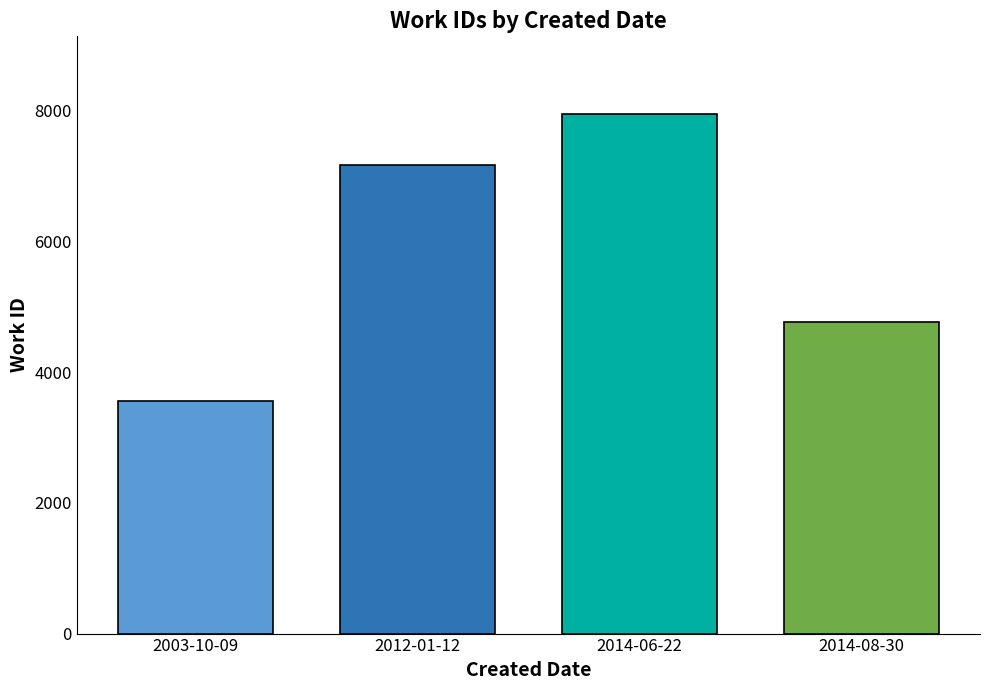

What is the difference between the maximum and minimum values?

4383